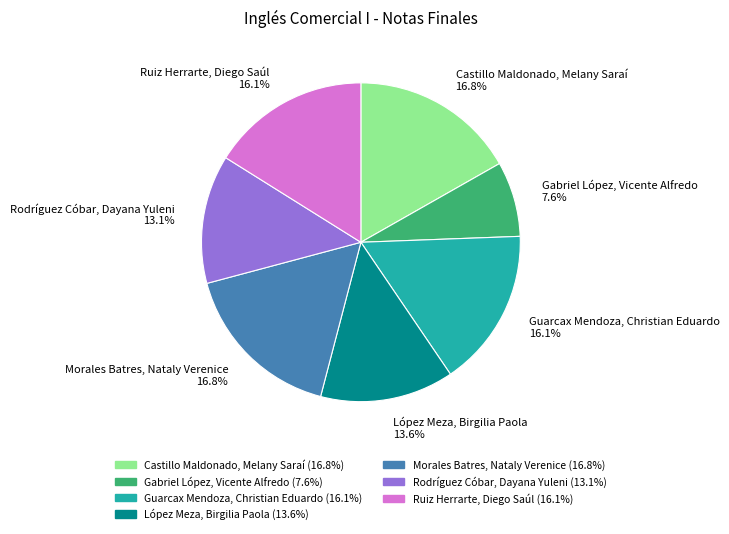

What percentage is the Castillo Maldonado, Melany Saraí slice, to the nearest percent?

17%